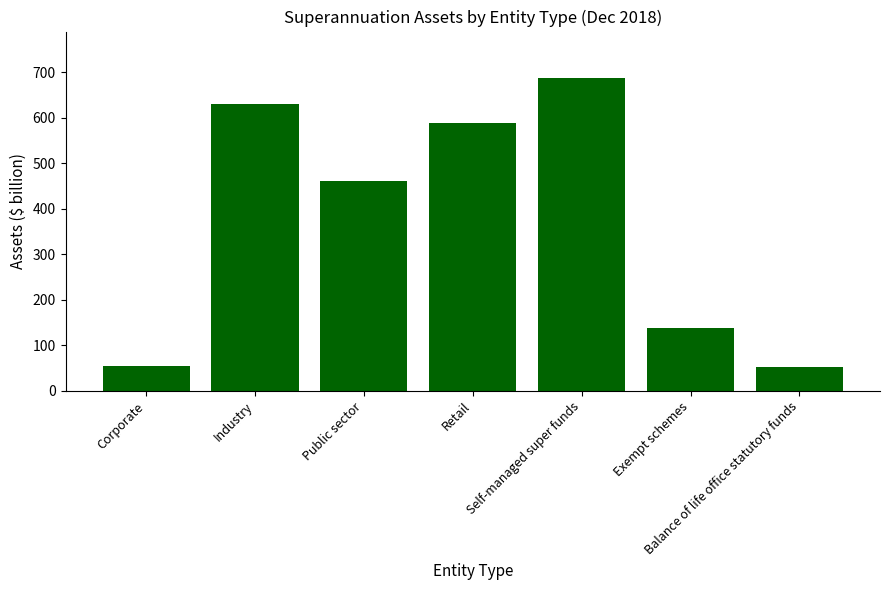

What is the difference between the values at Retail and Public sector?

127.5